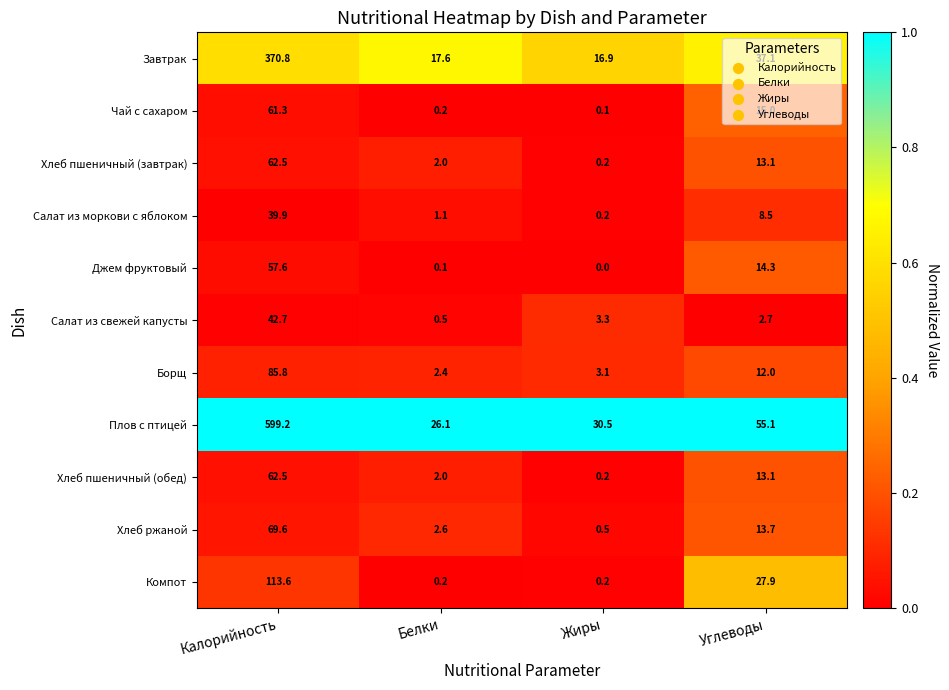

True or false: Чай с сахаром has a value of 95.4 at Калорийность.

False